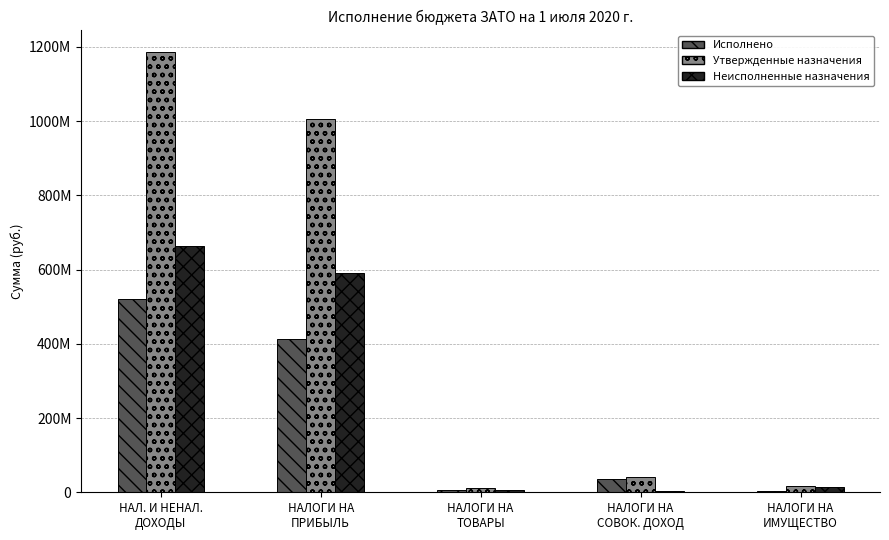

What is the value of the Неисполненные назначения bar at the 4th from the left?

3719036.4